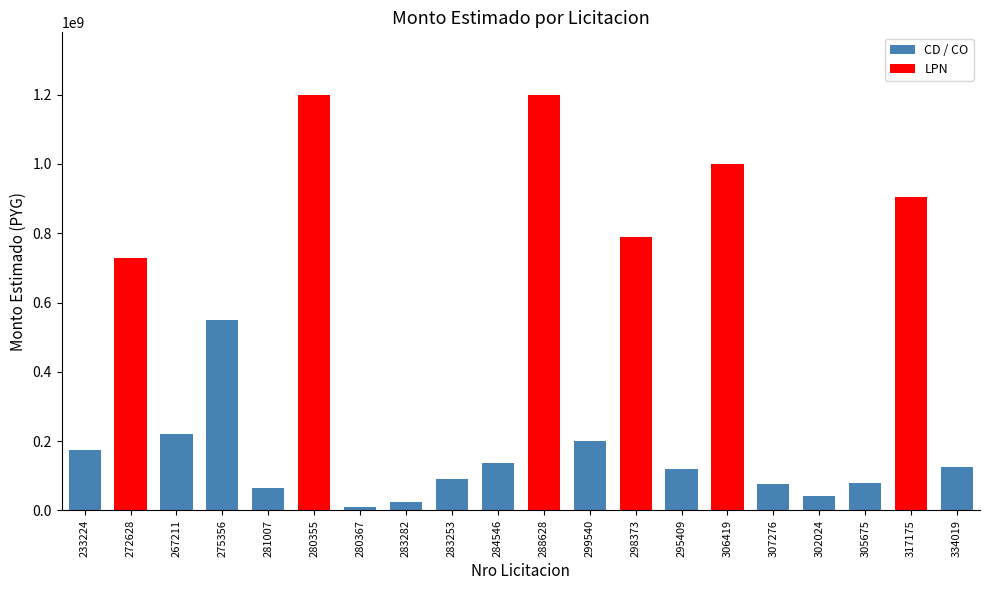

What is the difference between the maximum and minimum values?

1188900000